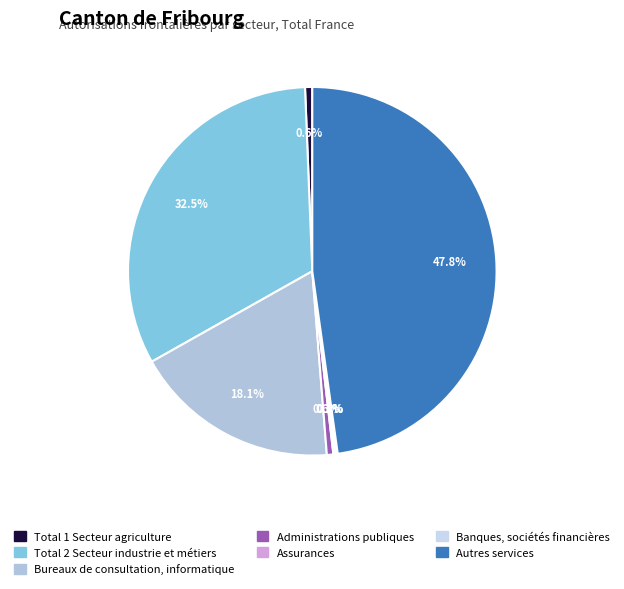

What percentage is the Bureaux de consultation, informatique slice, to the nearest percent?

18%